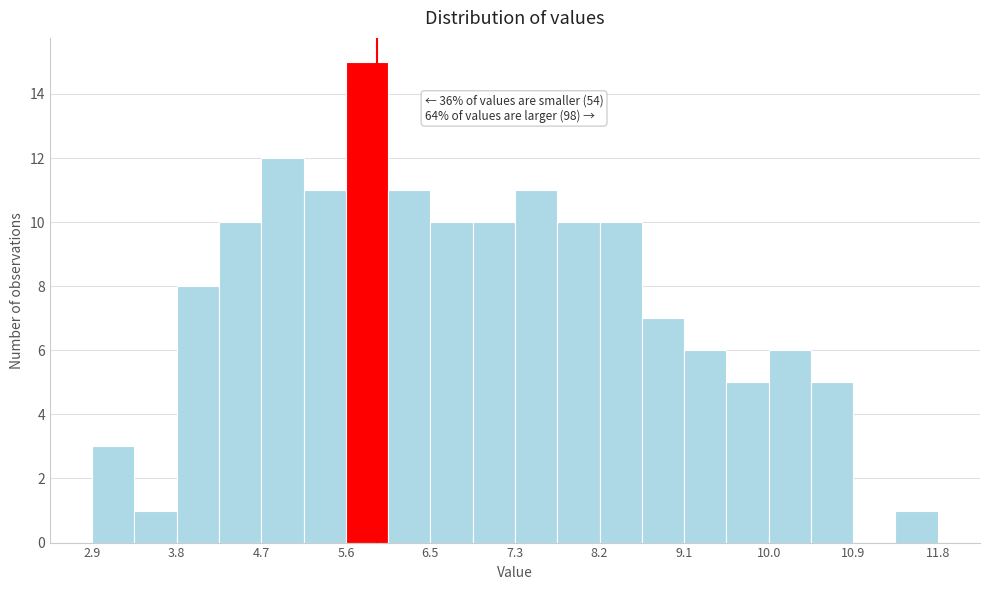

Over which range of the x-axis is the bar tallest?

5.6 to 6.0